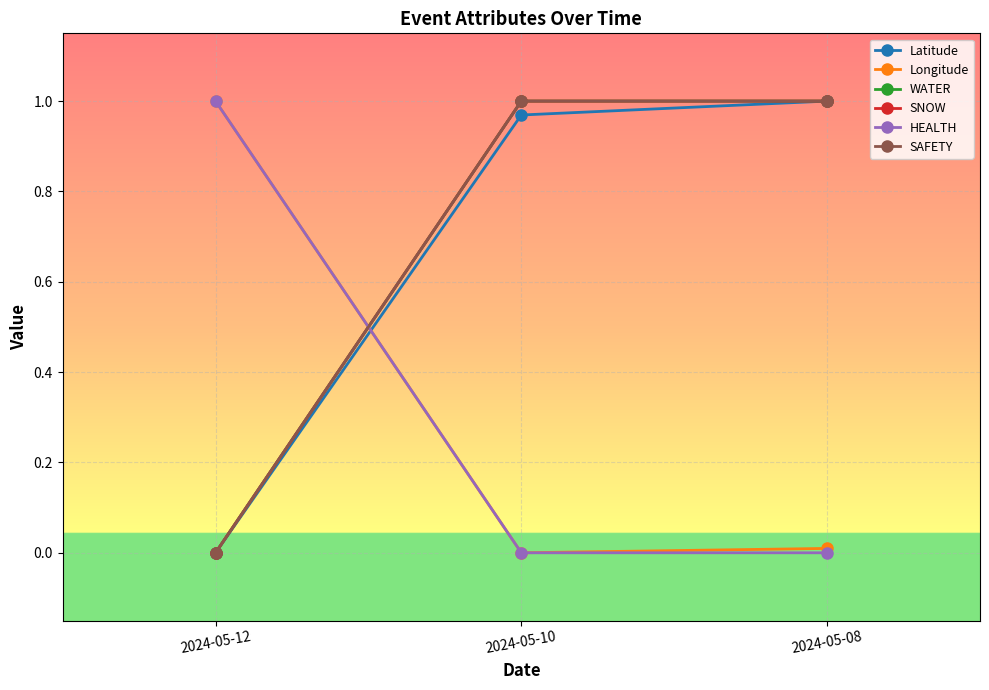

What is the approximate value of SNOW at 2024-05-08?

1.0